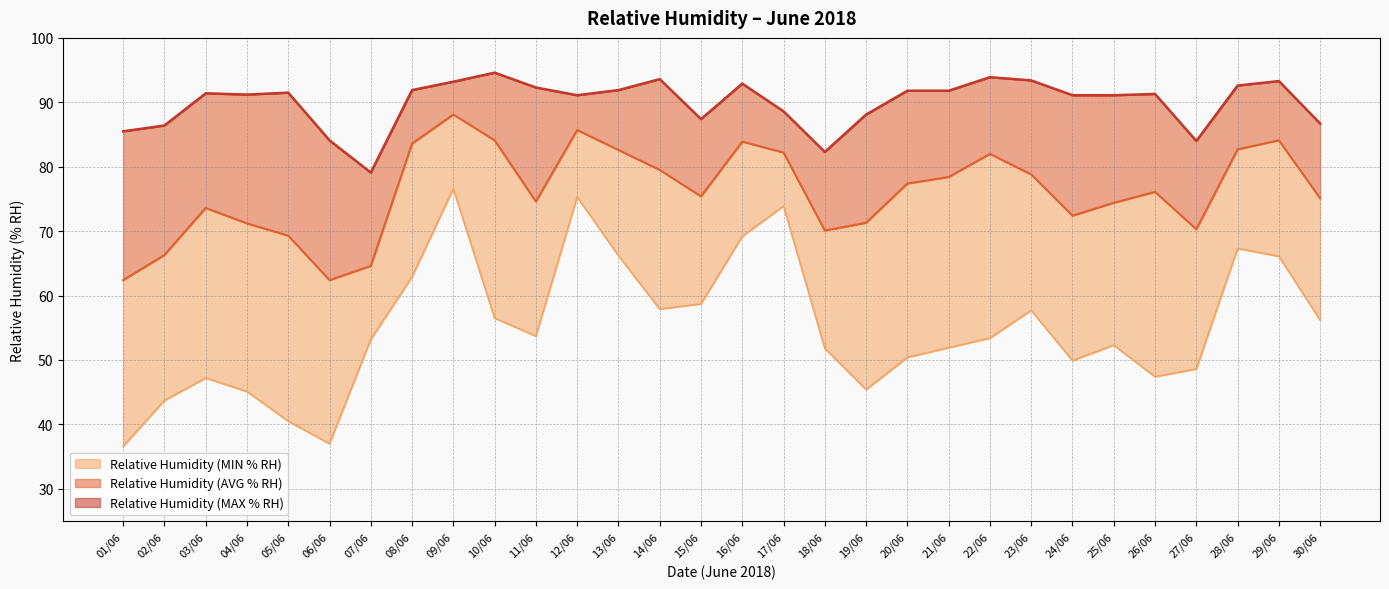

What is the label of the 25th point from the right?

06/06